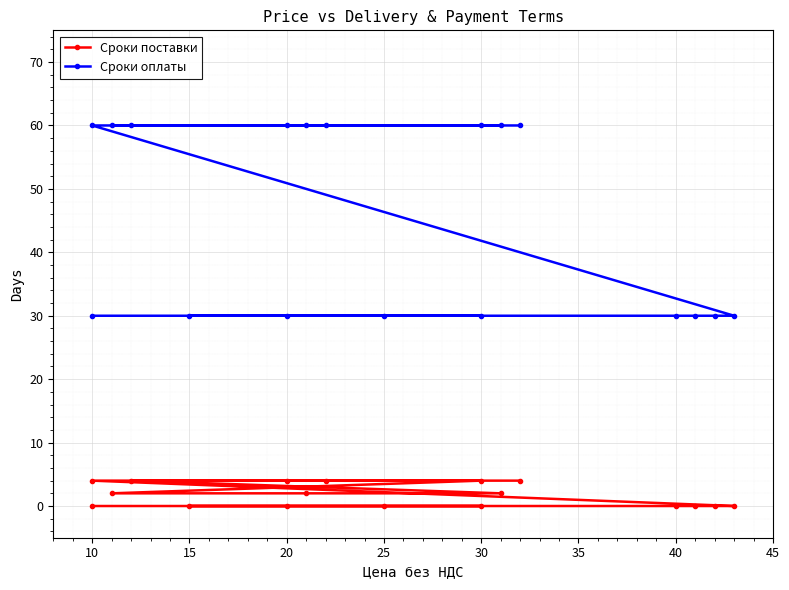

Rank the series by their average value, from lowest to highest.

Сроки поставки, Сроки оплаты